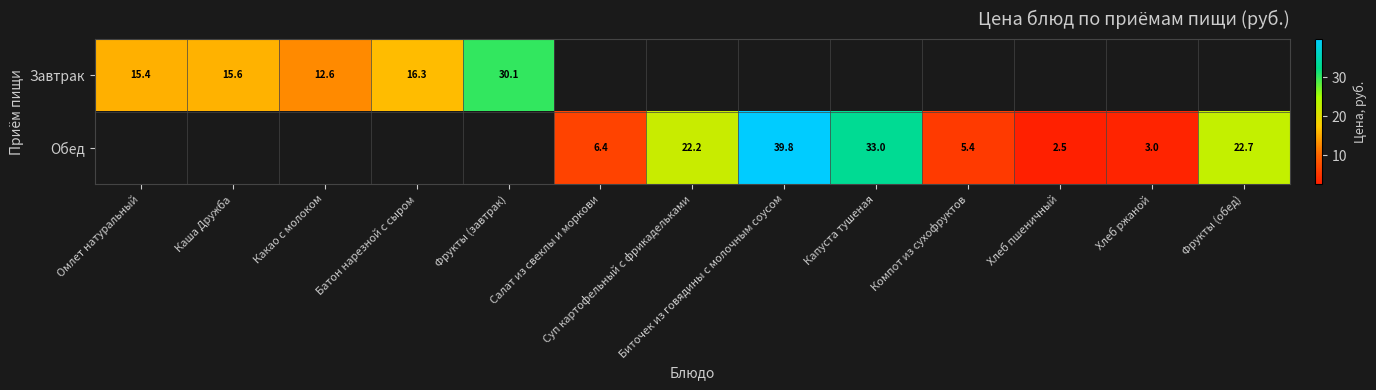

What is the difference between the Обед values at Компот из сухофруктов and Суп картофельный с фрикадельками?

16.8